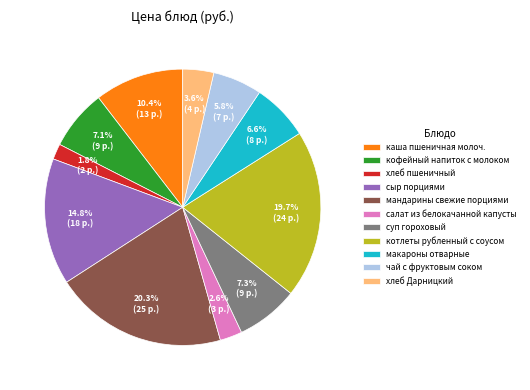

How many slices are in this pie chart?

11